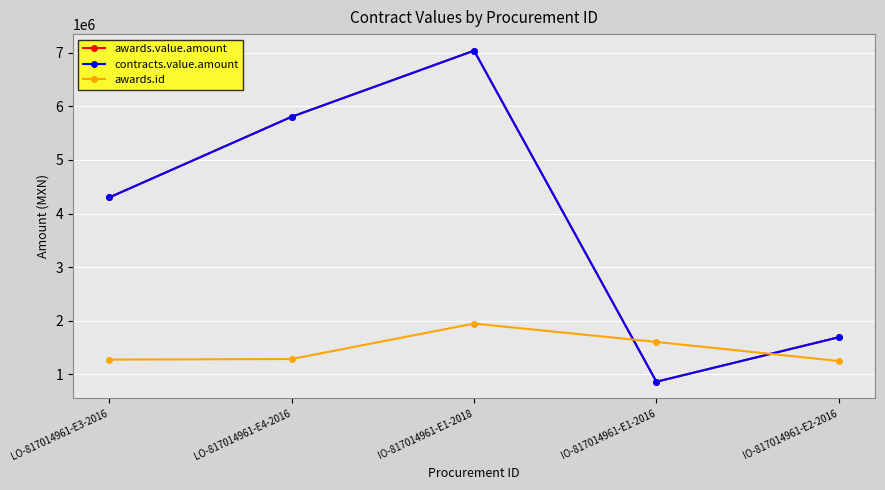

What is the highest value of the awards.value.amount series?

7038170.0